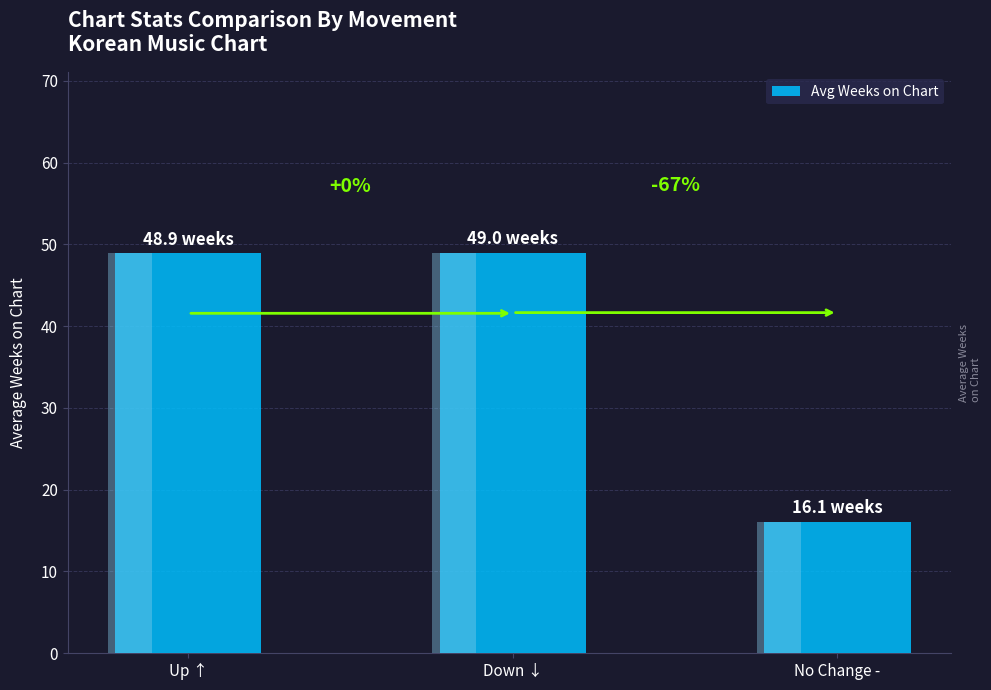

What is the change in value from Up ↑ to Down ↓?

+0.1